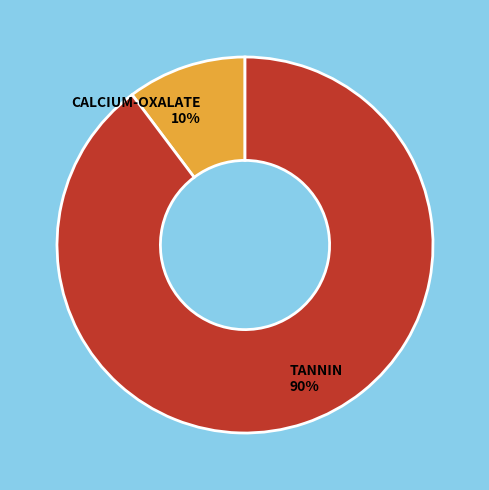

Does CALCIUM-OXALATE account for over 50% of the chart?

No